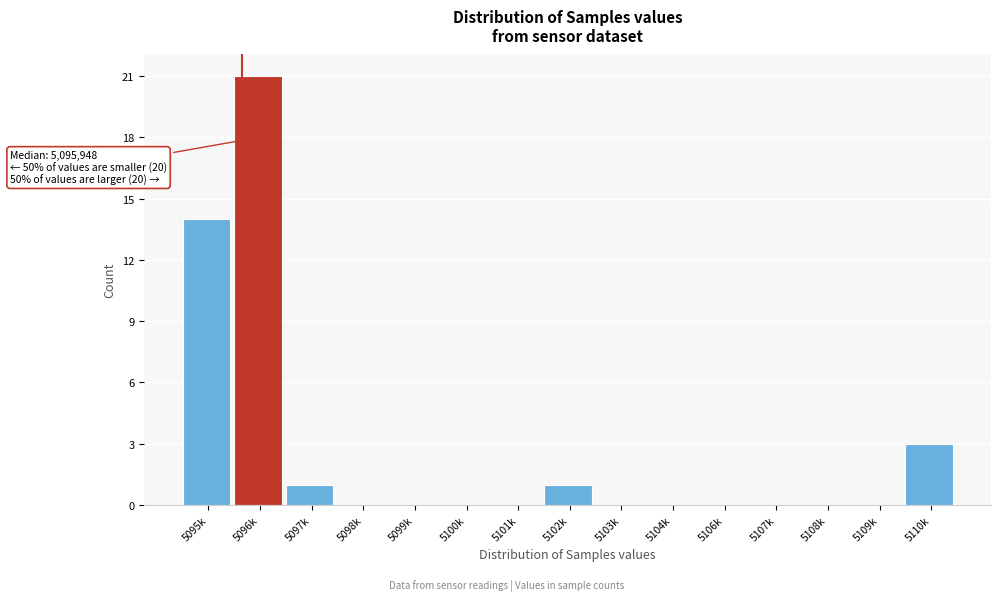

Reading left to right, what are all the values shown in this chart?

5095k=14	5096k=21	5097k=1	5098k=0	5099k=0	5100k=0	5101k=0	5102k=1	5103k=0	5104k=0	5106k=0	5107k=0	5108k=0	5109k=0	5110k=3